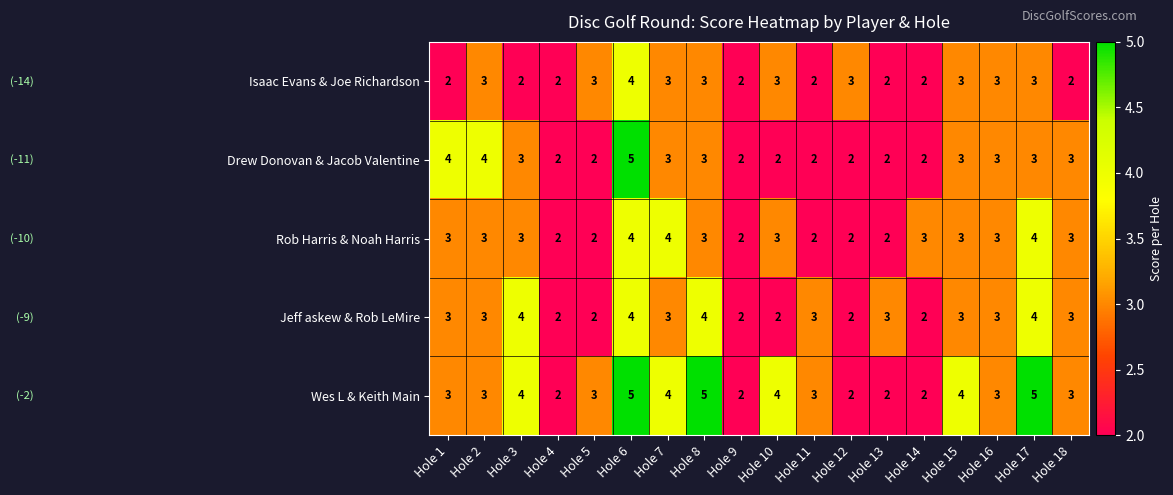

Read the Rob Harris & Noah Harris value at Hole 16.

3